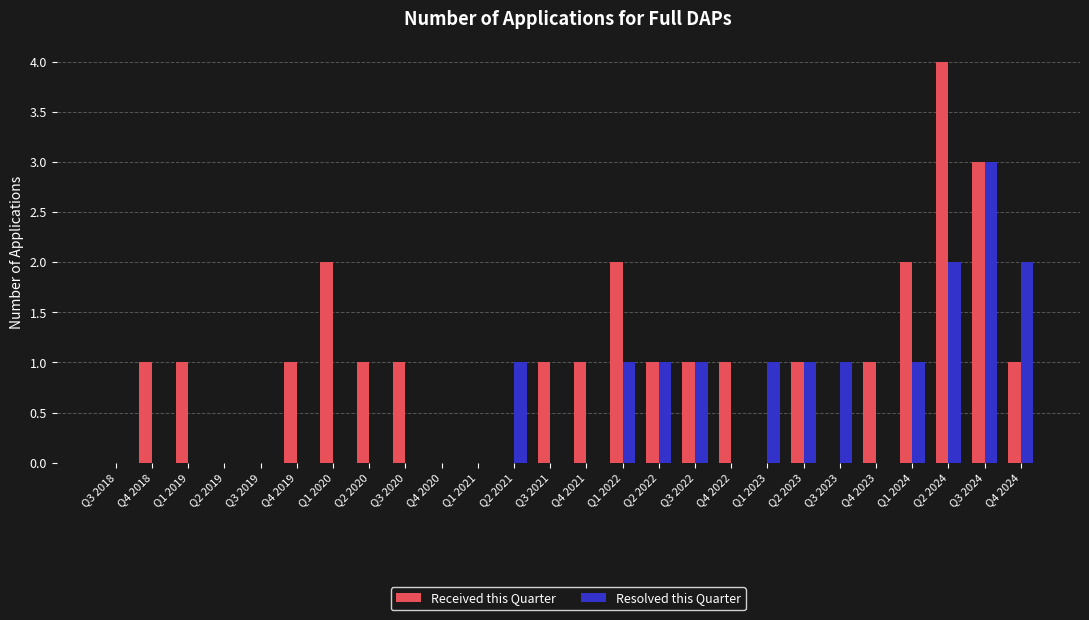

Which series has the largest total across all categories?

Received this Quarter